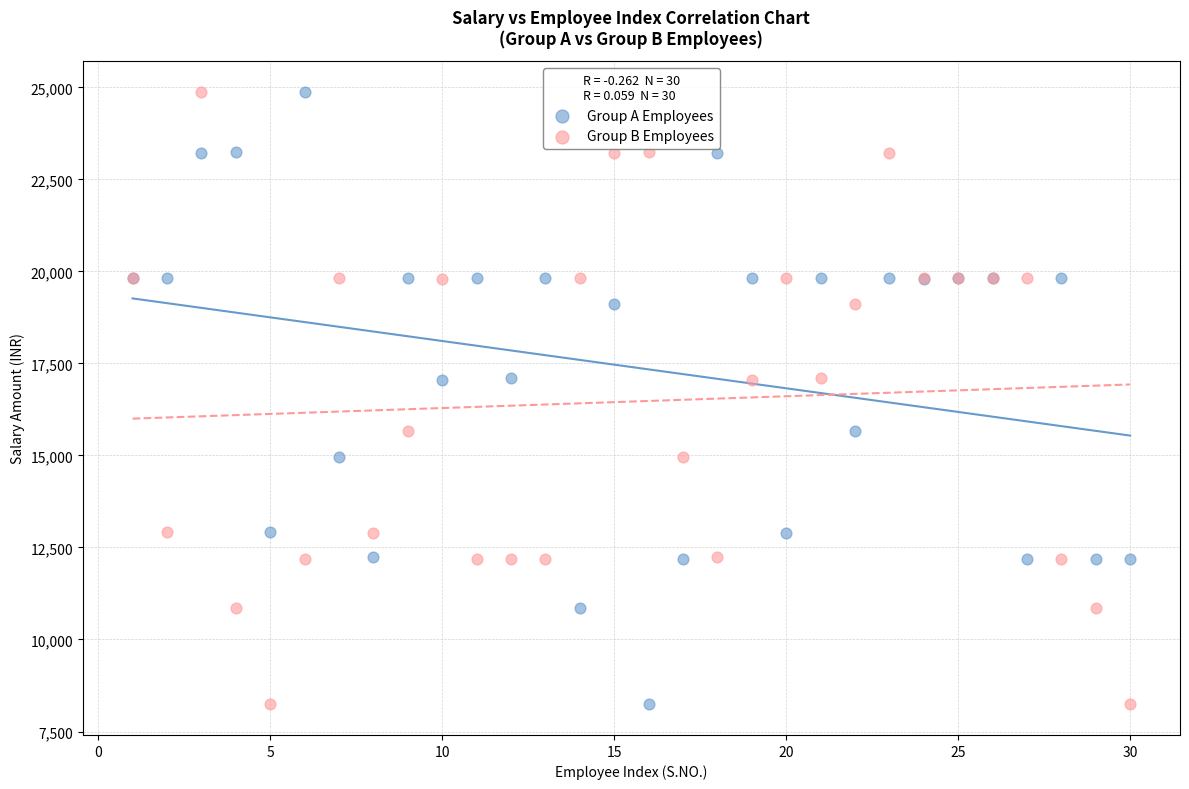

What is the X range (max minus min) for the scatter plot?

29.0